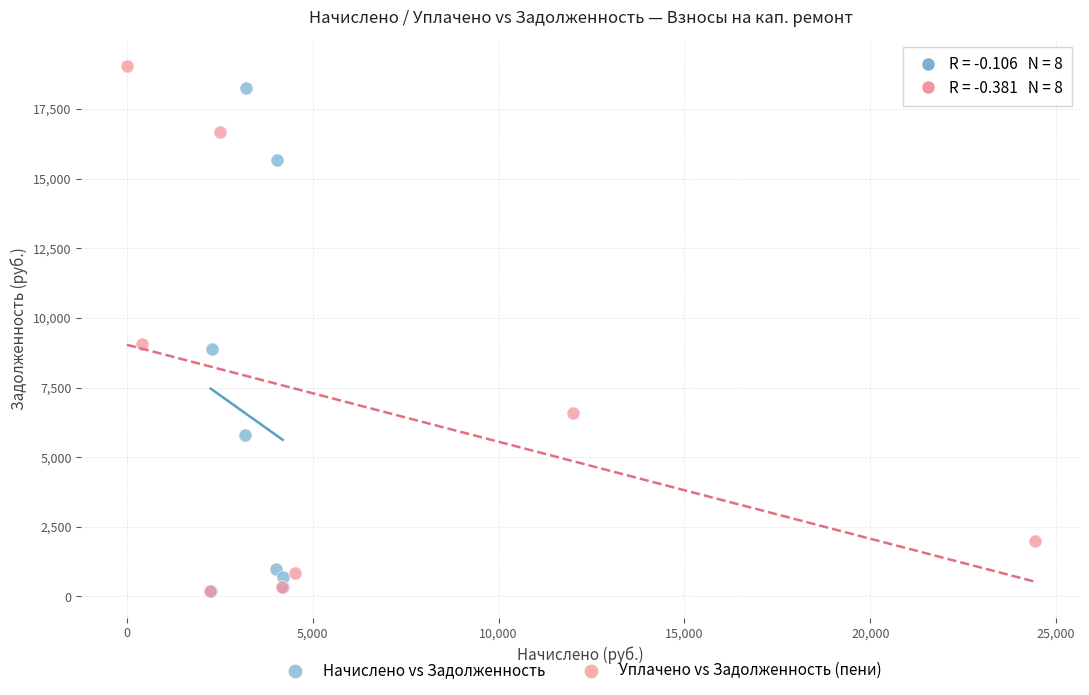

Which series has the largest Y range (max minus min)?

Уплачено vs Задолженность (пени)